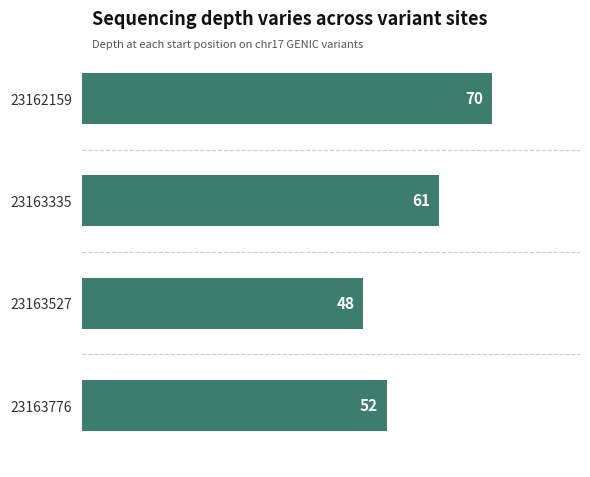

How many categories are shown in the chart?

4